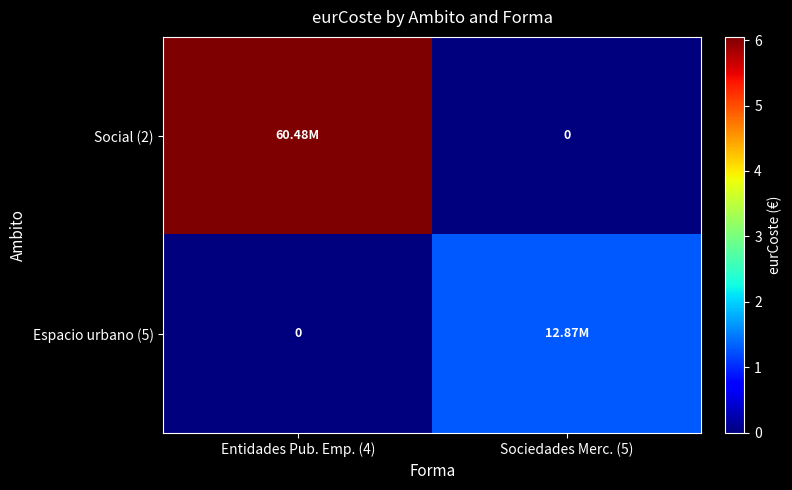

Which series has the largest range (max minus min)?

Social (2)